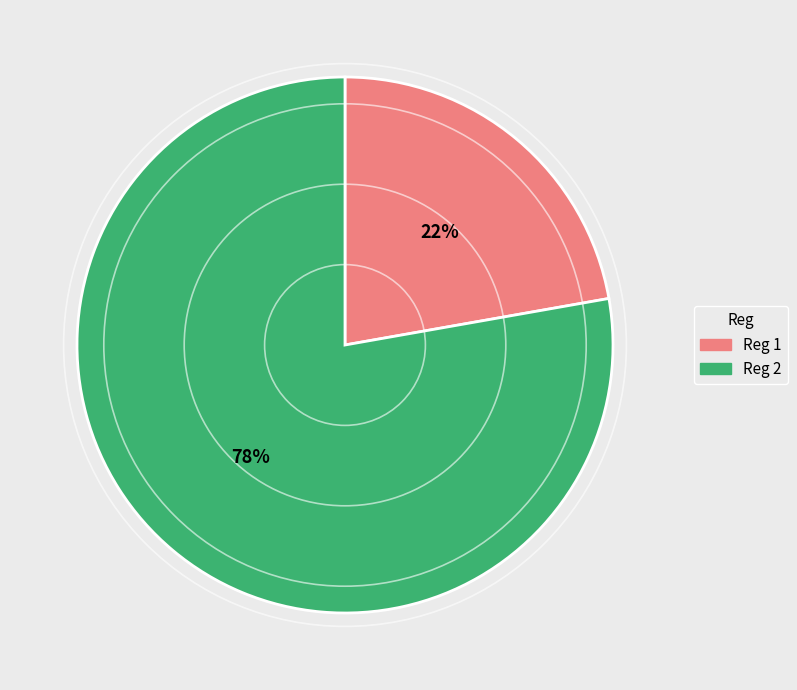

Is there any slice that represents more than half of the pie?

Yes